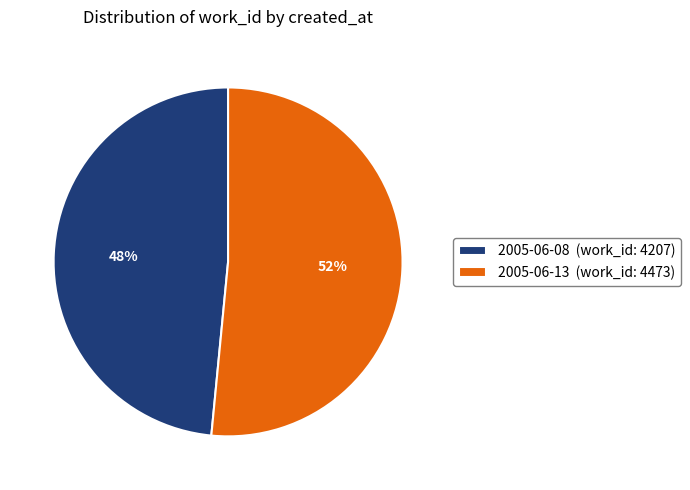

To the nearest percent, what percentage of the pie is 2005-06-13?

52%